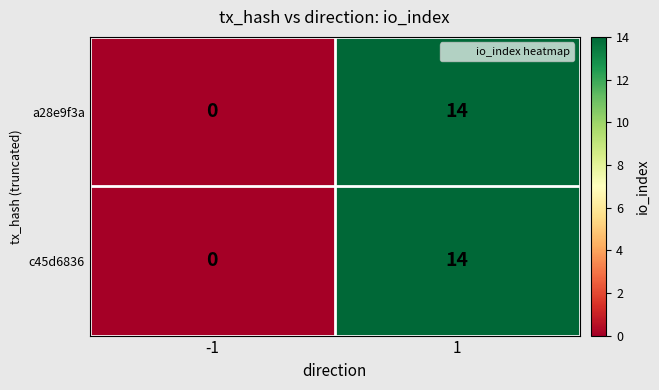

What is the difference between the a28e9f3a values at 1 and -1?

14